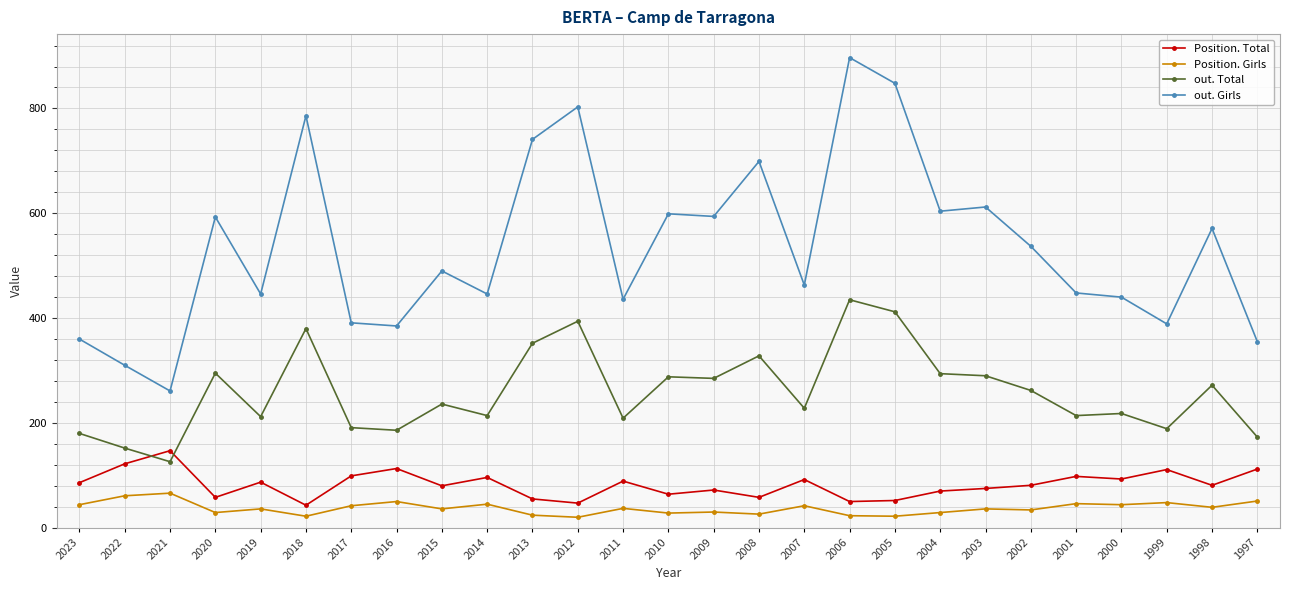

In out. Girls, how many points are lower than both neighbors (excluding endpoints)?

9